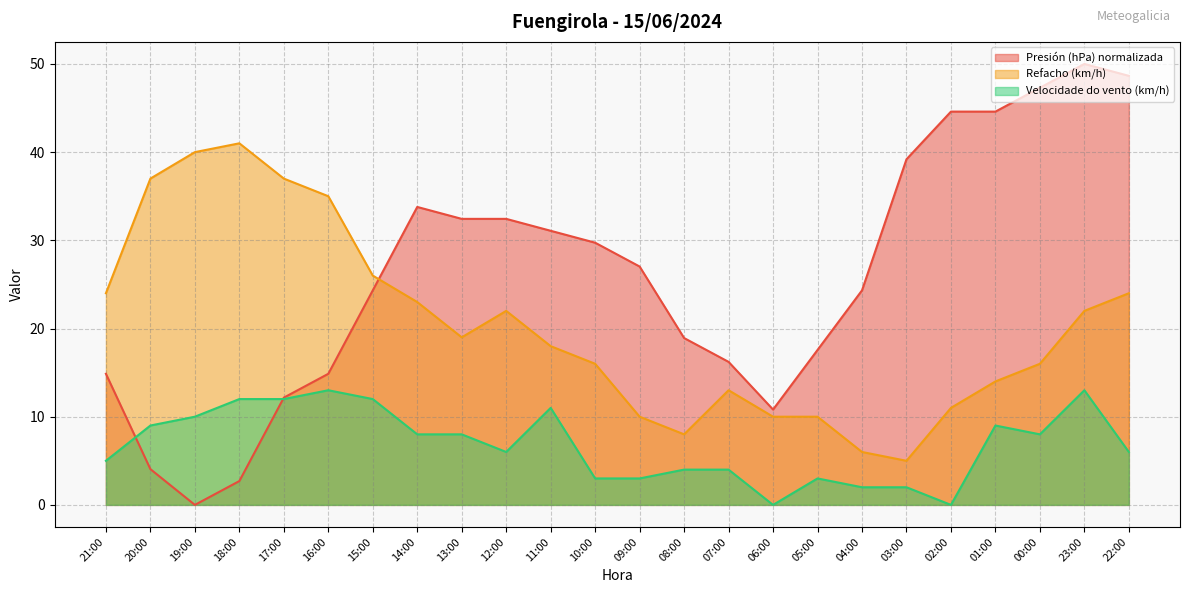

What is the value of the Velocidade do vento (km/h) point at the 2nd from the left?

9.0